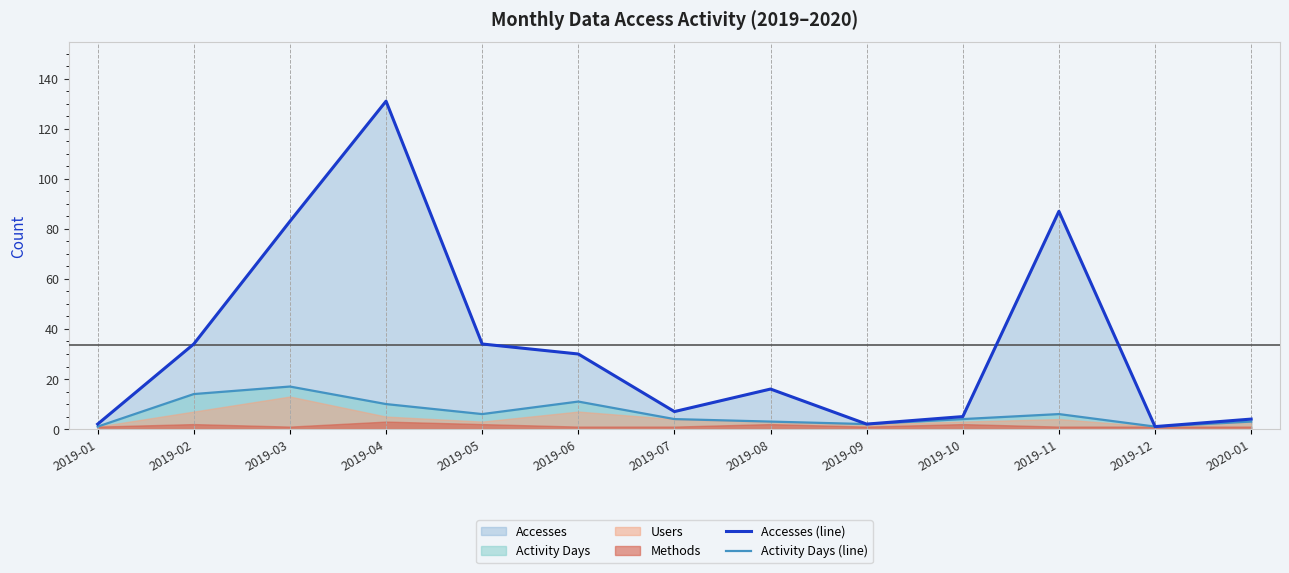

Which category has the highest value in the Accesses (line) series?

2019-04